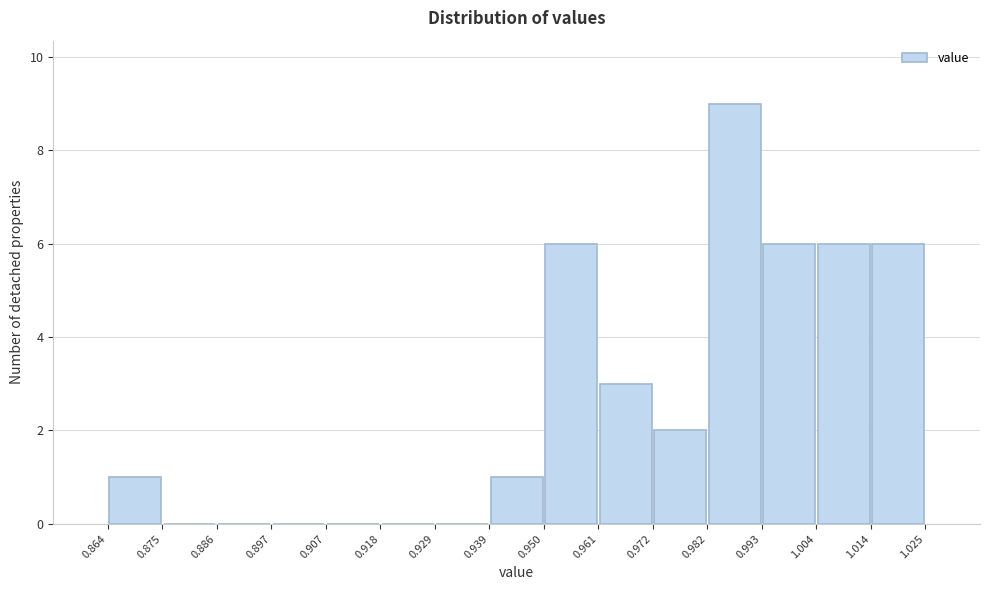

Reading left to right, list every bar in this chart as the range it spans on the x-axis followed by its height. The values are not printed on the chart, so give them approximately, as read against the axis.

0.864 to 0.875: 1
0.875 to 0.886: 0
0.886 to 0.897: 0
0.897 to 0.907: 0
0.907 to 0.918: 0
0.918 to 0.929: 0
0.929 to 0.939: 0
0.939 to 0.950: 1
0.950 to 0.961: 6
0.961 to 0.972: 3
0.972 to 0.982: 2
0.982 to 0.993: 9
0.993 to 1.004: 6
1.004 to 1.014: 6
1.014 to 1.025: 6